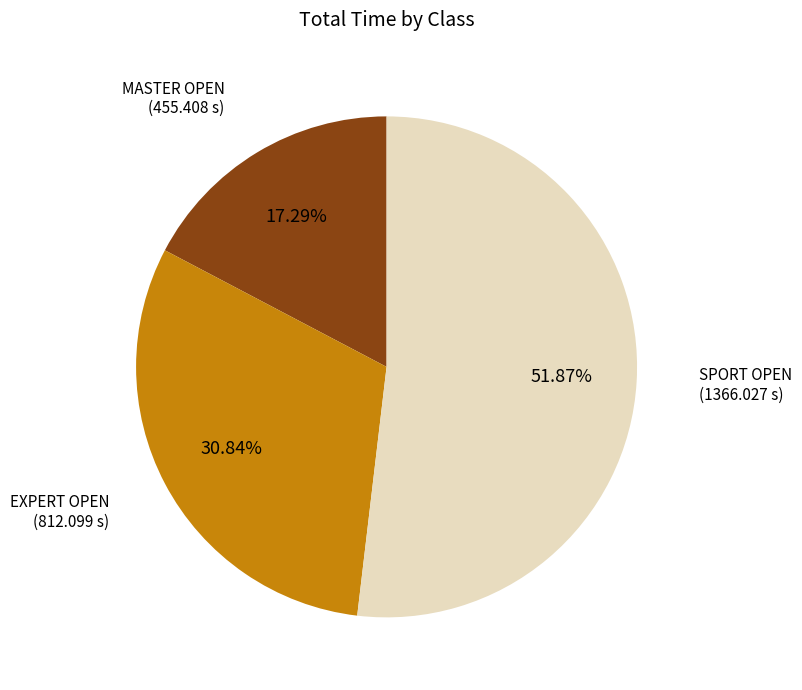

Is there any slice that represents more than half of the pie?

Yes